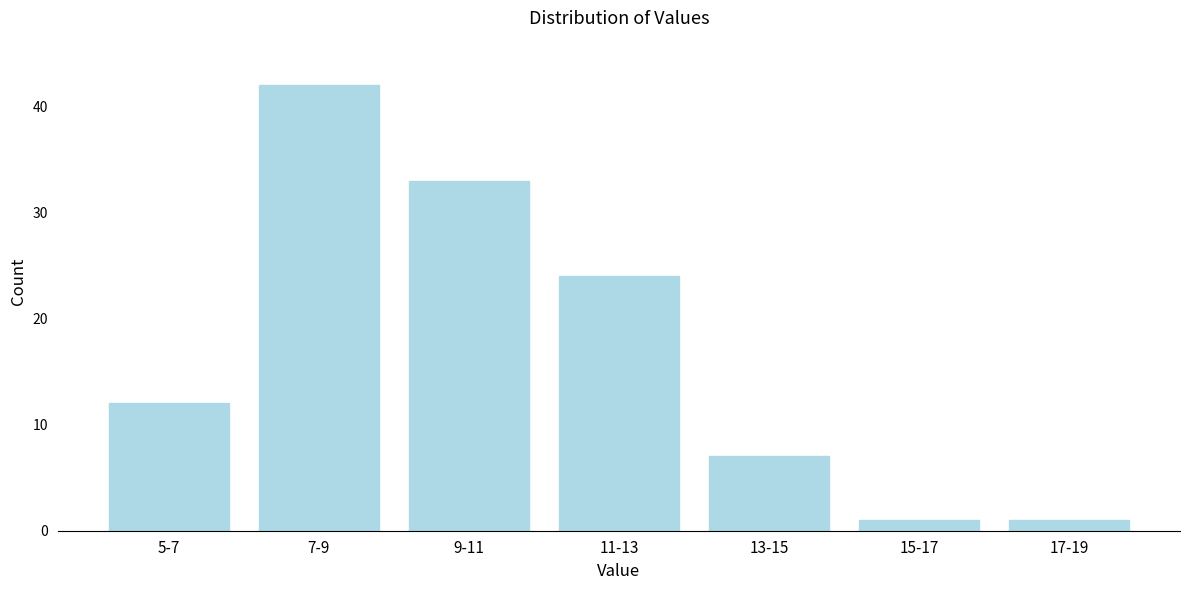

Reading left to right, extract all data points from this chart.

12	42	33	24	7	1	1